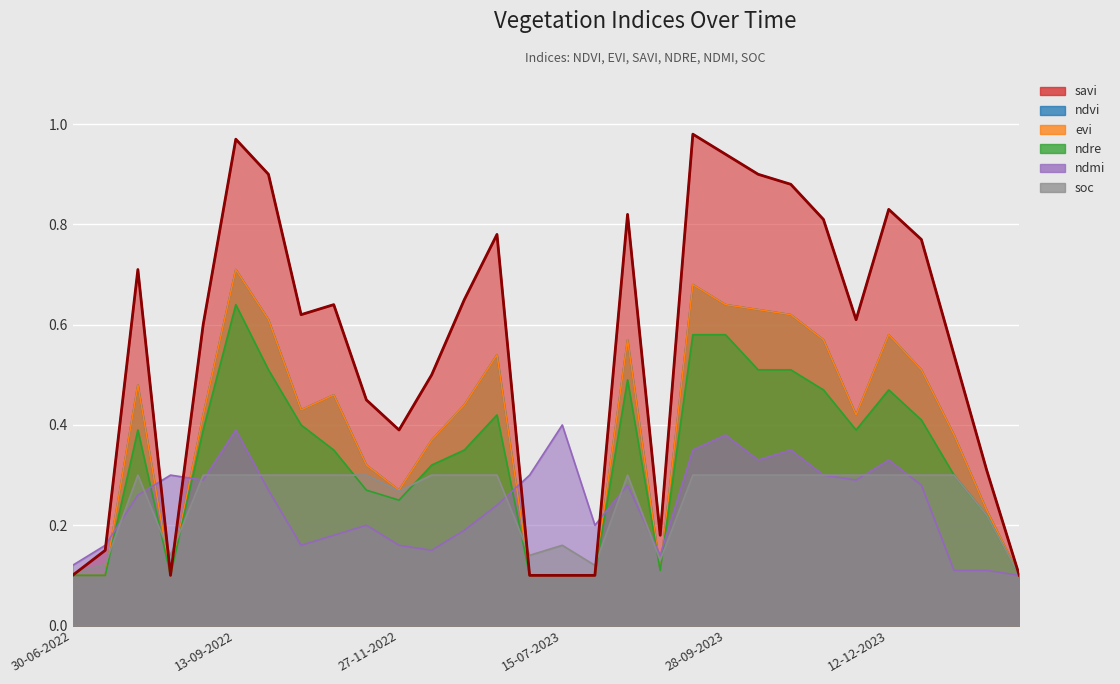

Read the ndre value at 14-08-2022.

0.1